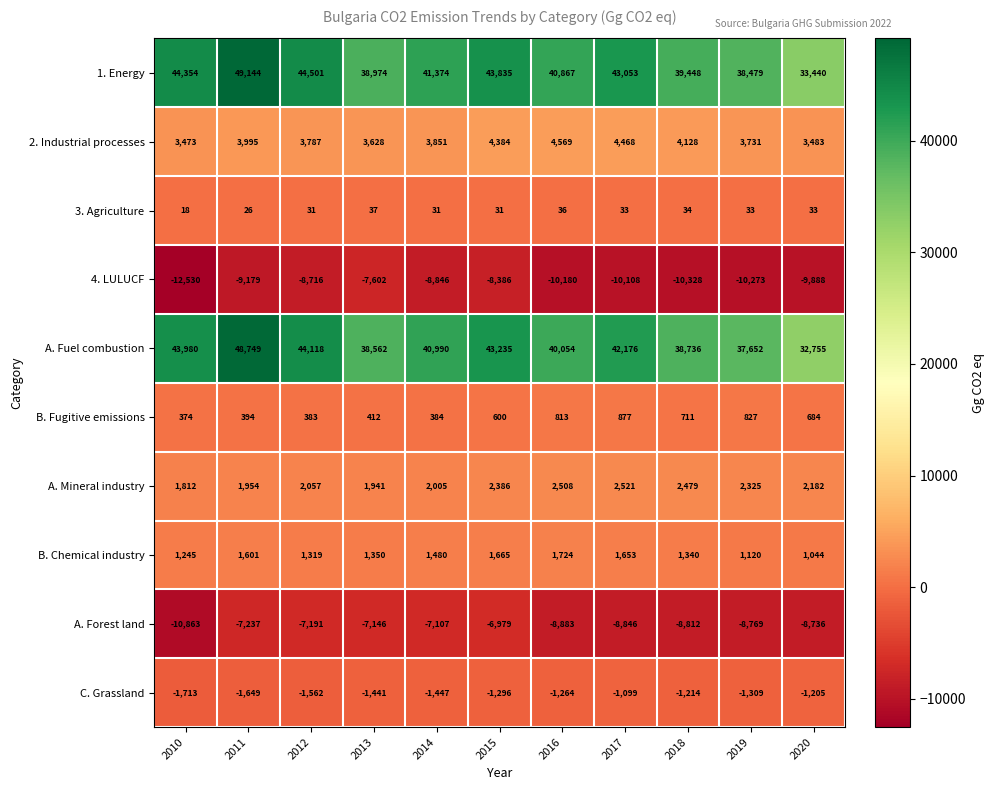

Is it true that A. Forest land equals -8736 at 2020?

True